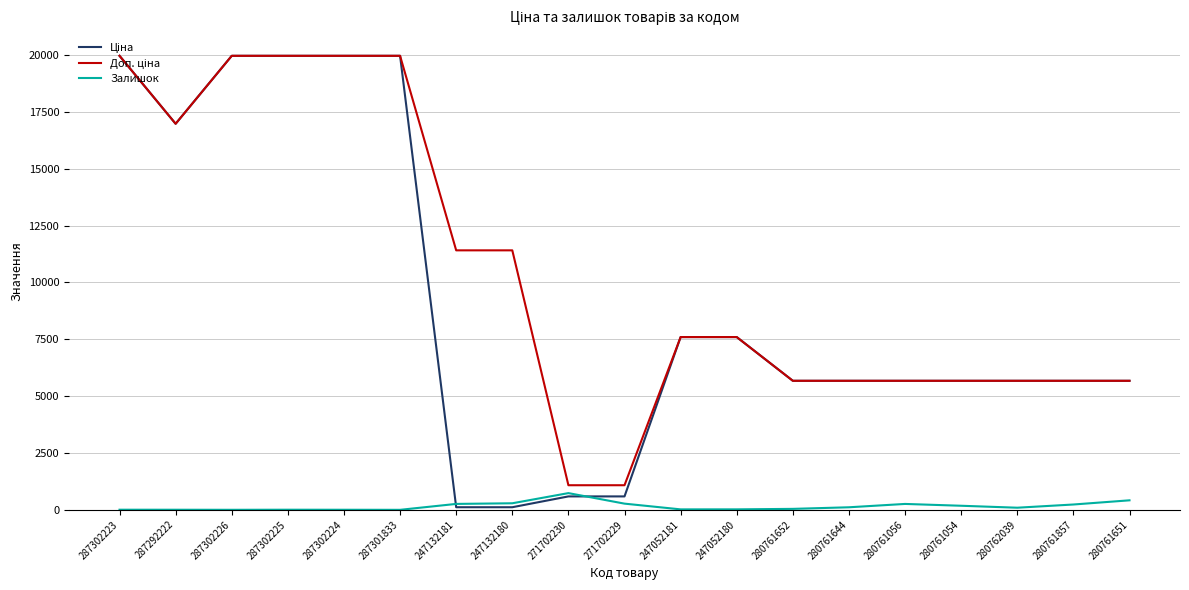

Read the Залишок value at 287302223.

5.0